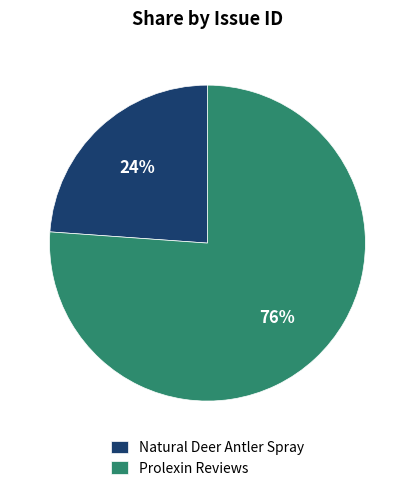

Is it true that Natural Deer Antler Spray is 29% of the pie?

False